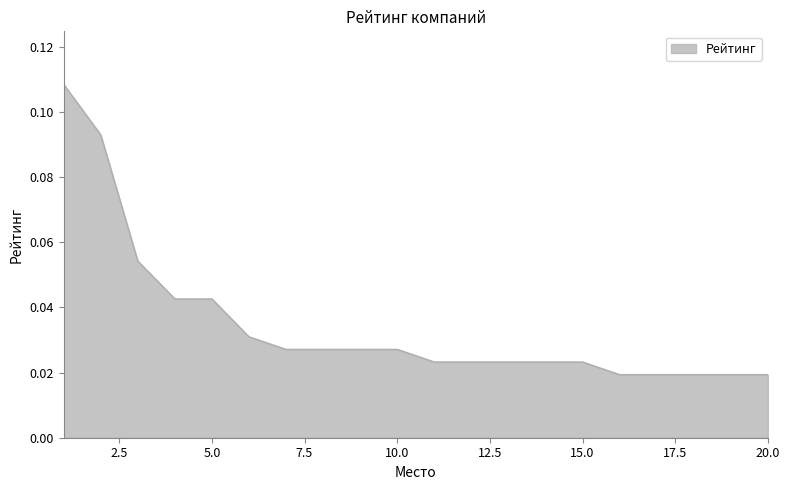

Reading left to right, extract all data points from this chart.

0.1	0.1	0.1	0.0	0.0	0.0	0.0	0.0	0.0	0.0	0.0	0.0	0.0	0.0	0.0	0.0	0.0	0.0	0.0	0.0